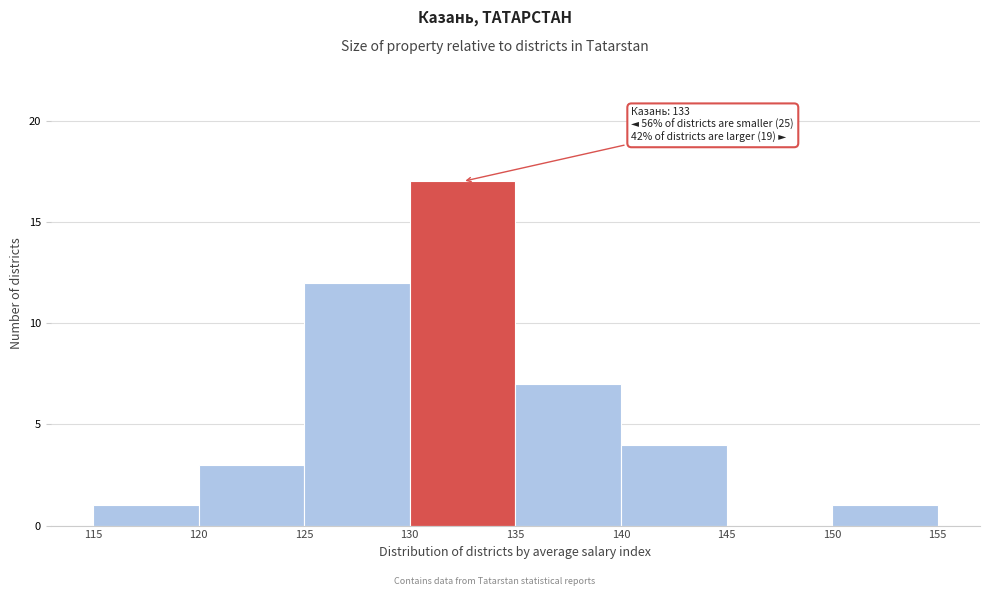

Which range on the x-axis has the tallest bar?

130 to 135